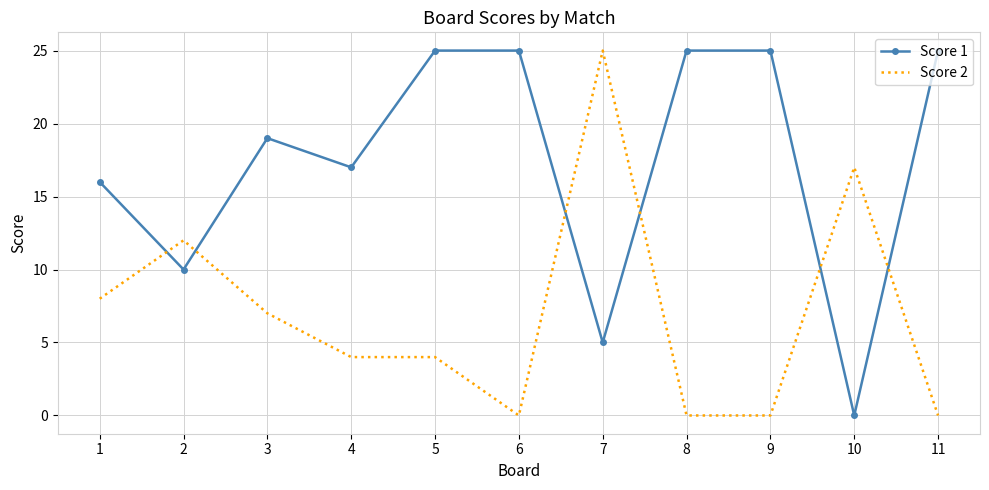

Reading left to right, list all the values displayed in this chart.

Score 1: 16	10	19	17	25	25	5	25	25	0	25
Score 2: 8	12	7	4	4	0	25	0	0	17	0